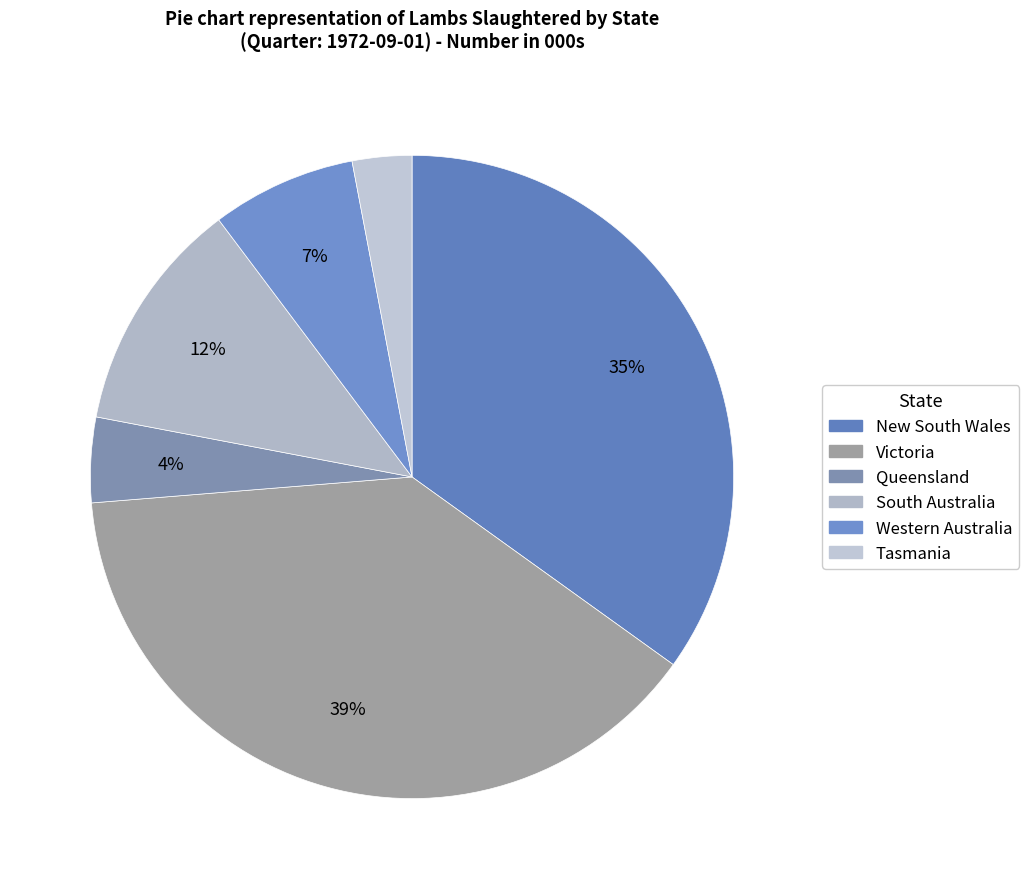

Approximately how many times larger is the value at Tasmania compared to Western Australia?

0.4